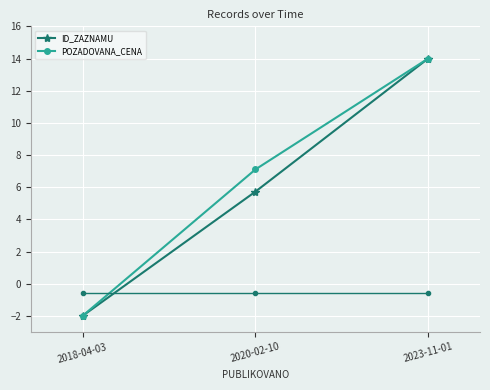

What is the label of the 1st point from the left?

2018-04-03